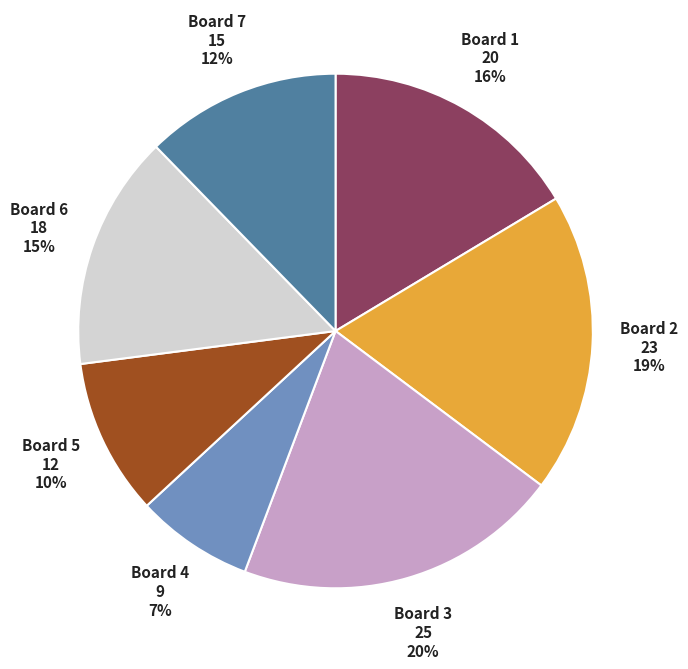

How many slices are in this pie chart?

7